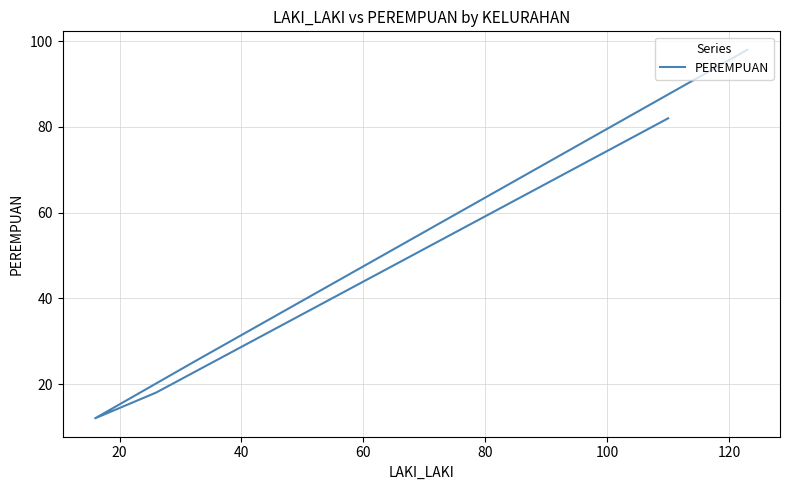

What is the minimum value shown in the chart?

12